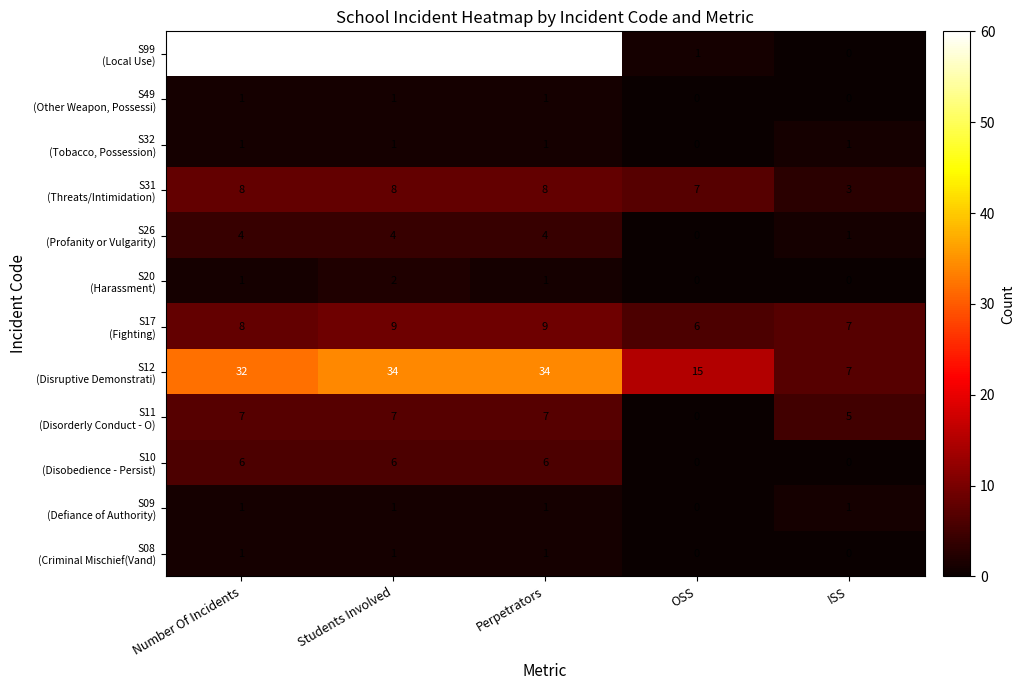

How many distinct data groups are displayed?

12